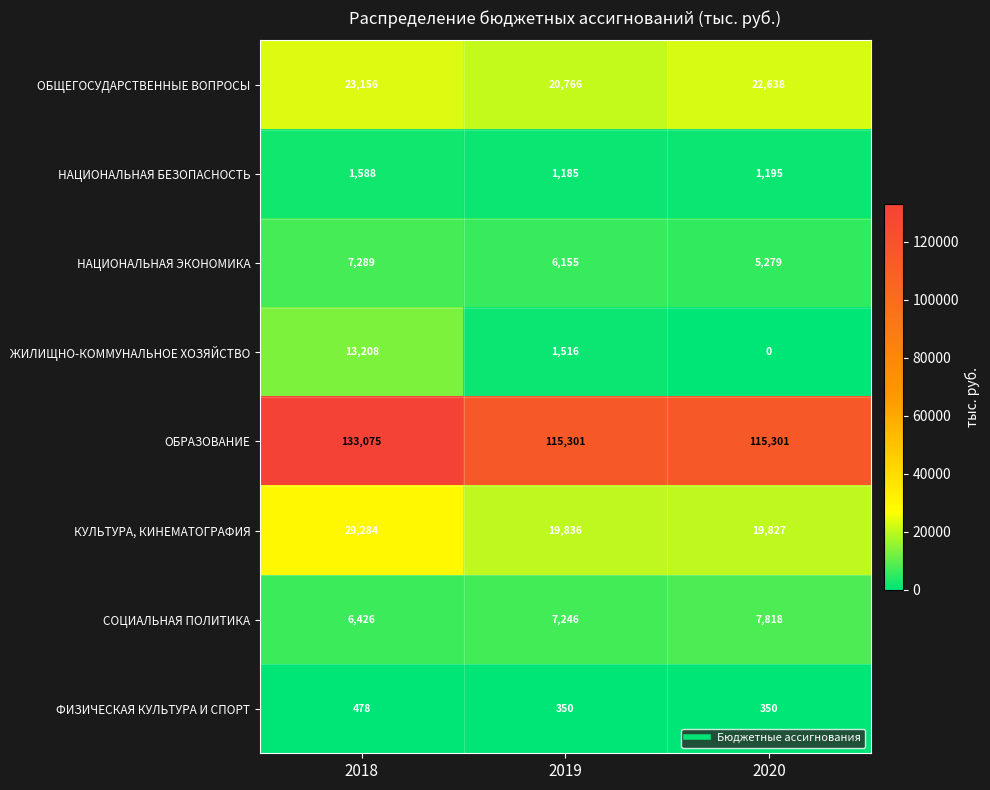

What is the sum of the НАЦИОНАЛЬНАЯ ЭКОНОМИКА values at 2019 and 2020?

11434